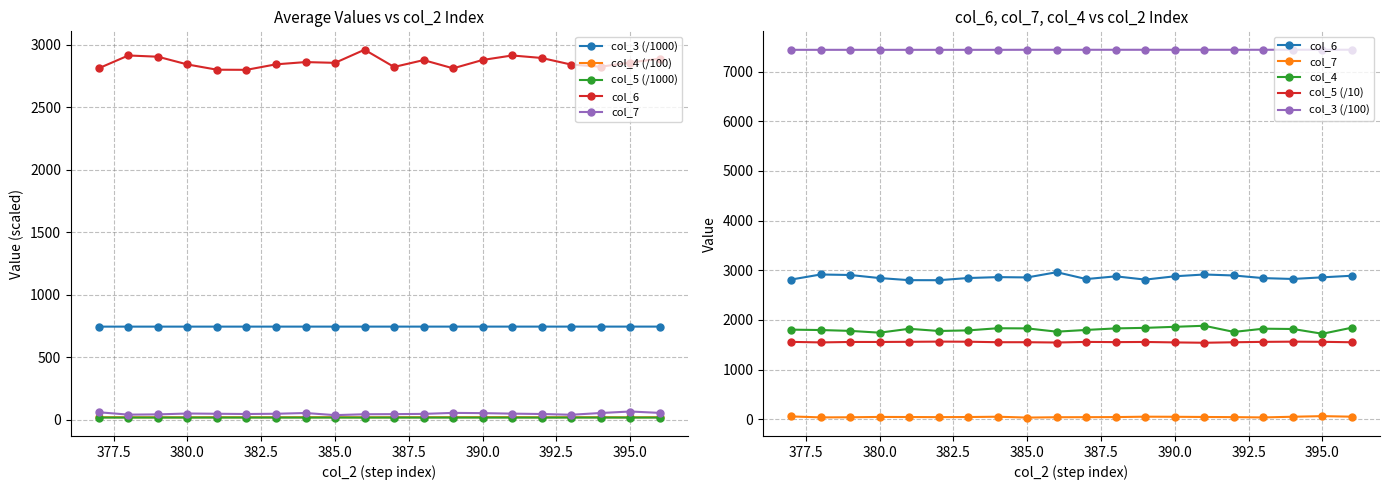

Reading right to left, list all the values displayed in this chart.

col_3: 396=743.9	395=743.9	394=743.9	393=743.9	392=743.9	391=743.9	390=743.9	389=743.8	388=743.8	387=743.8	386=743.8	385=743.8	384=743.8	383=743.8	382=743.8	381=743.8	380=743.7	379=743.7	378=743.7	377=743.7
col_4: 396=18.4	395=17.2	394=18.2	393=18.2	392=17.6	391=18.8	390=18.6	389=18.4	388=18.3	387=18.0	386=17.6	385=18.3	384=18.3	383=17.9	382=17.8	381=18.2	380=17.4	379=17.8	378=18.0	377=18.1
col_5: 396=15.5	395=15.6	394=15.6	393=15.6	392=15.5	391=15.4	390=15.5	389=15.6	388=15.5	387=15.6	386=15.5	385=15.5	384=15.5	383=15.6	382=15.6	381=15.6	380=15.6	379=15.6	378=15.5	377=15.6
col_6: 396=2890.0	395=2858.0	394=2825.0	393=2842.0	392=2895.0	391=2915.0	390=2879.0	389=2812.0	388=2878.0	387=2823.0	386=2961.0	385=2856.0	384=2862.0	383=2844.0	382=2800.0	381=2801.0	380=2843.0	379=2905.0	378=2915.0	377=2813.0
col_7: 396=53.0	395=64.0	394=52.0	393=38.0	392=44.0	391=47.0	390=51.0	389=53.0	388=45.0	387=43.0	386=42.0	385=35.0	384=52.0	383=46.0	382=44.0	381=46.0	380=48.0	379=41.0	378=39.0	377=58.0